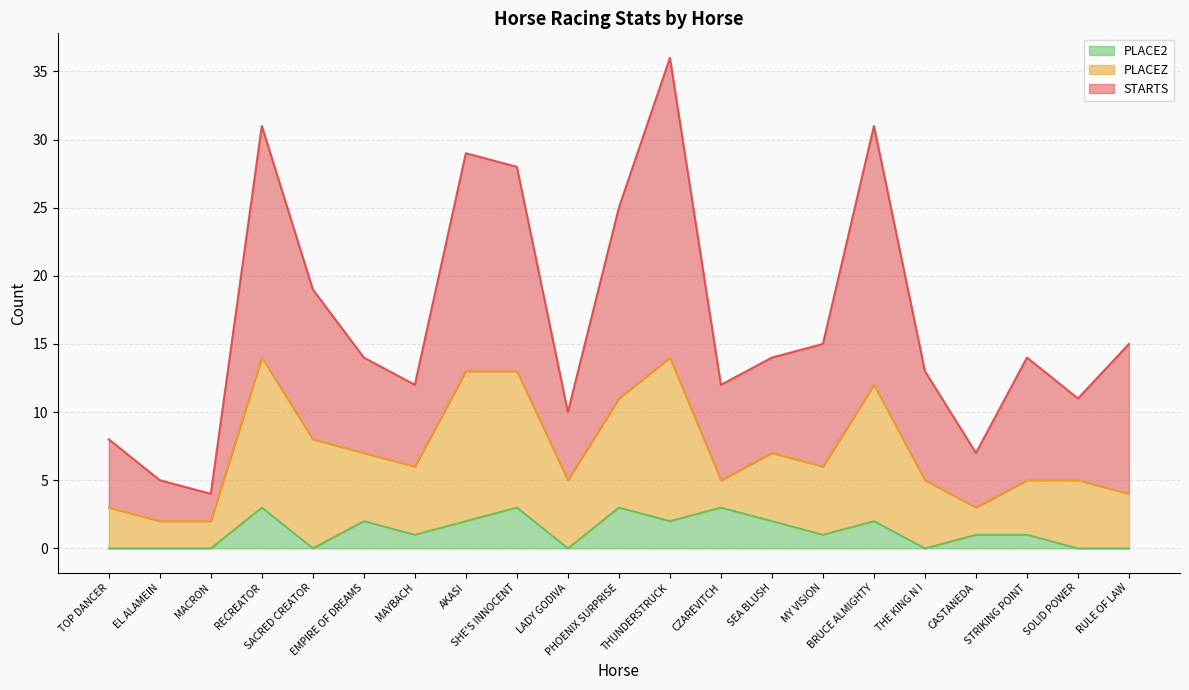

Which category has the highest value across all series?

THUNDERSTRUCK